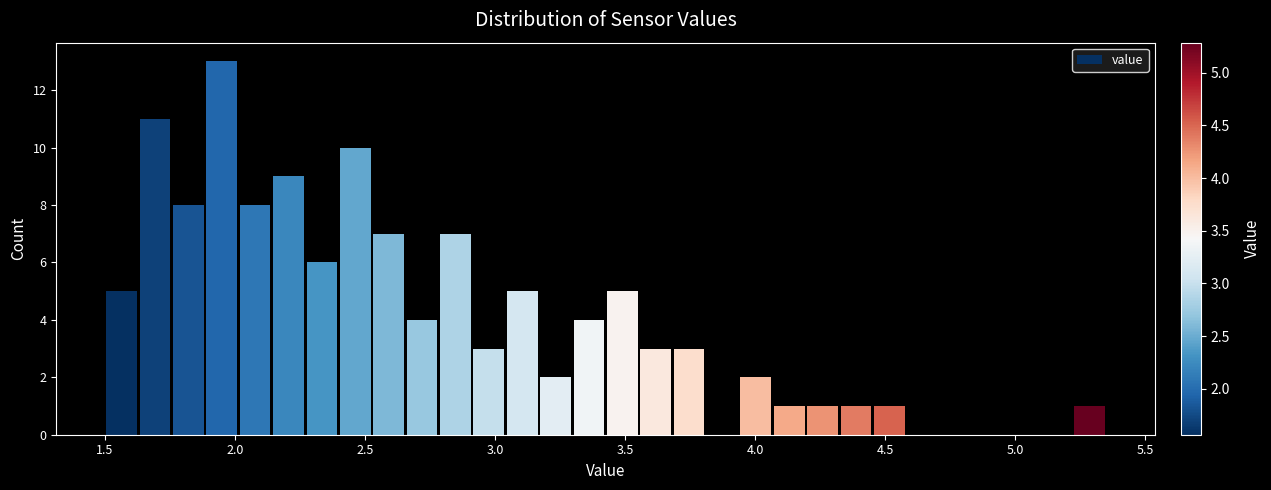

Around what value on the x-axis is the tallest bar? Give the approximate position of its centre, as read against the axis.

1.95